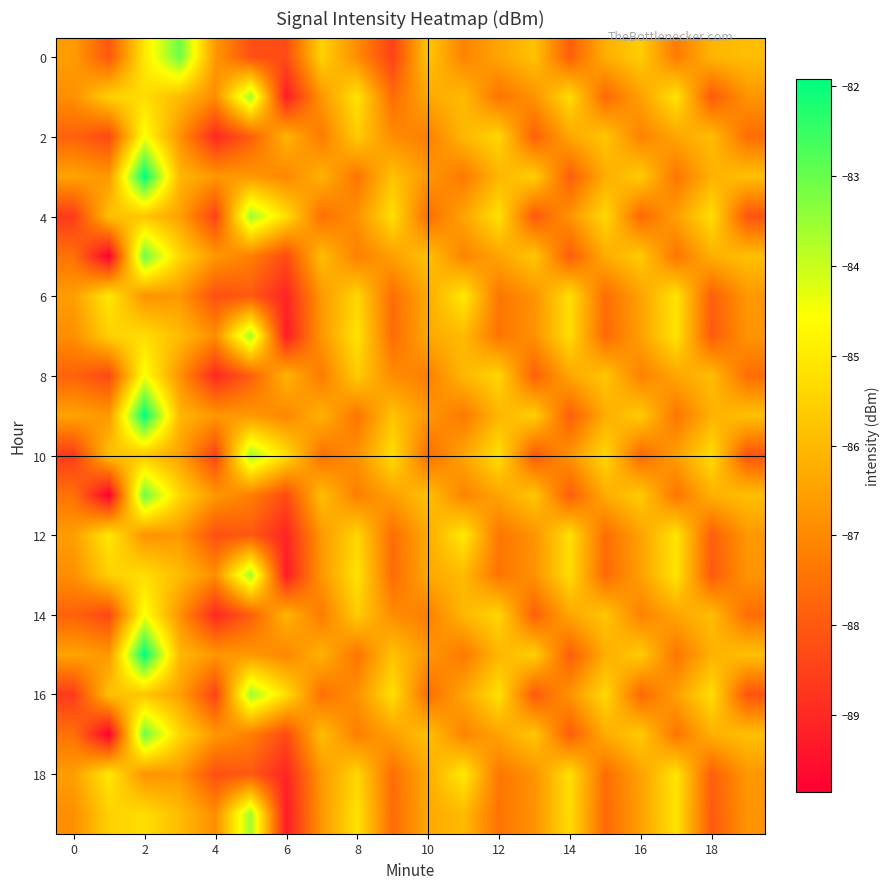

At how many categories does at least one series exceed -85?

3